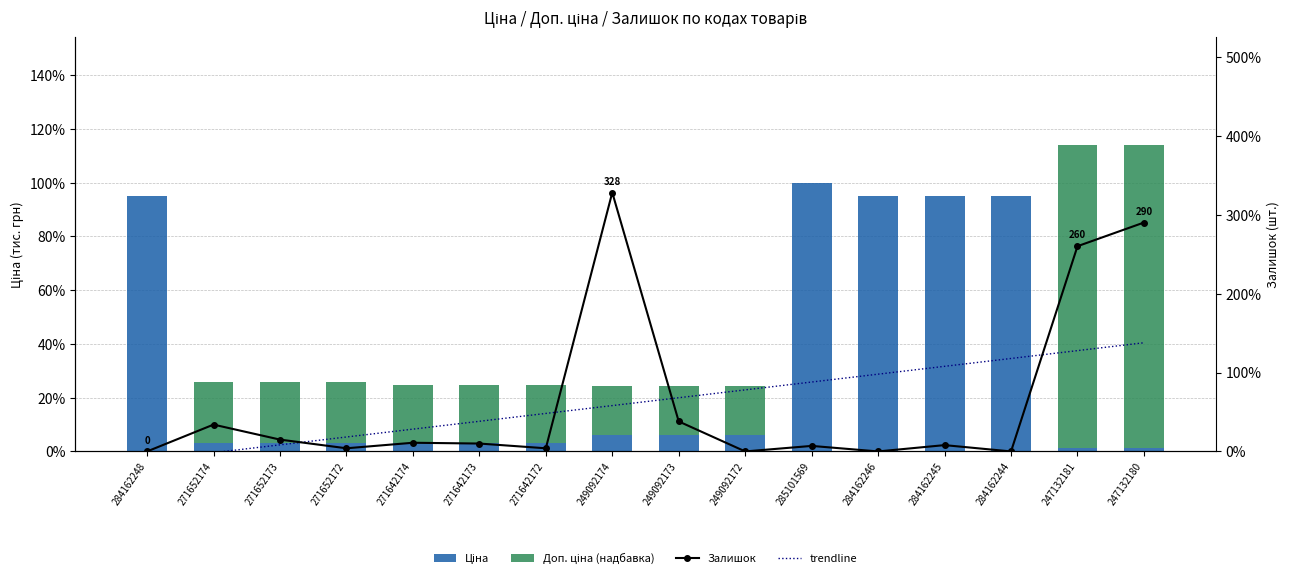

Rank the series by their maximum value, from highest to lowest.

Залишок, trendline, Доп. ціна (надбавка), Ціна